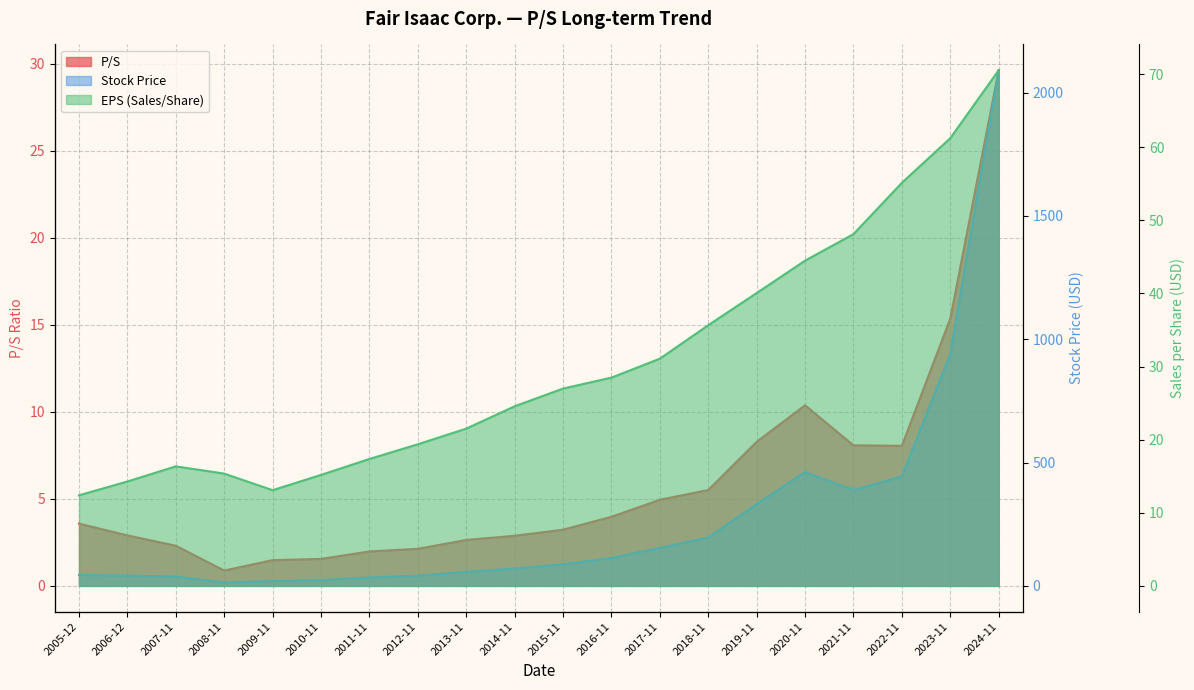

At which label does P/S first exceed 3?

2005-12